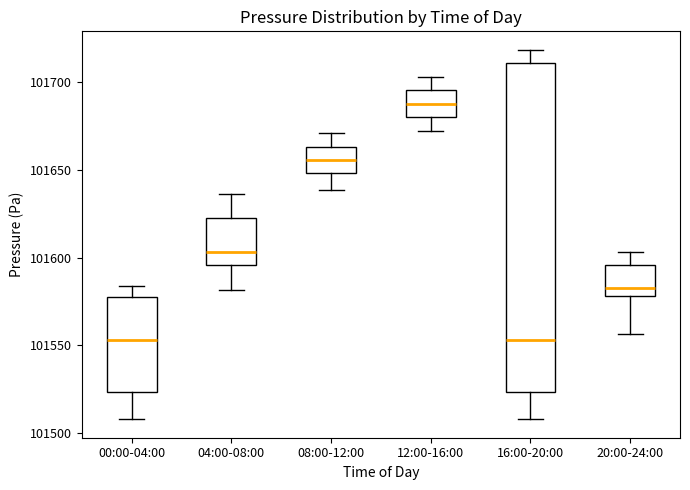

Reading left to right, transcribe this box plot: for each box, give where its median line is, the range the box spans, and where its two whiskers end, as read against the y-axis. The values are not printed on the chart, so give them approximately, as read against the axis.

00:00-04:00: median 101555, box 101525 to 101575, whiskers 101510 to 101585
04:00-08:00: median 101605, box 101595 to 101620, whiskers 101580 to 101635
08:00-12:00: median 101655, box 101650 to 101665, whiskers 101640 to 101670
12:00-16:00: median 101690, box 101680 to 101695, whiskers 101670 to 101705
16:00-20:00: median 101555, box 101525 to 101710, whiskers 101510 to 101720
20:00-24:00: median 101585, box 101580 to 101595, whiskers 101555 to 101605